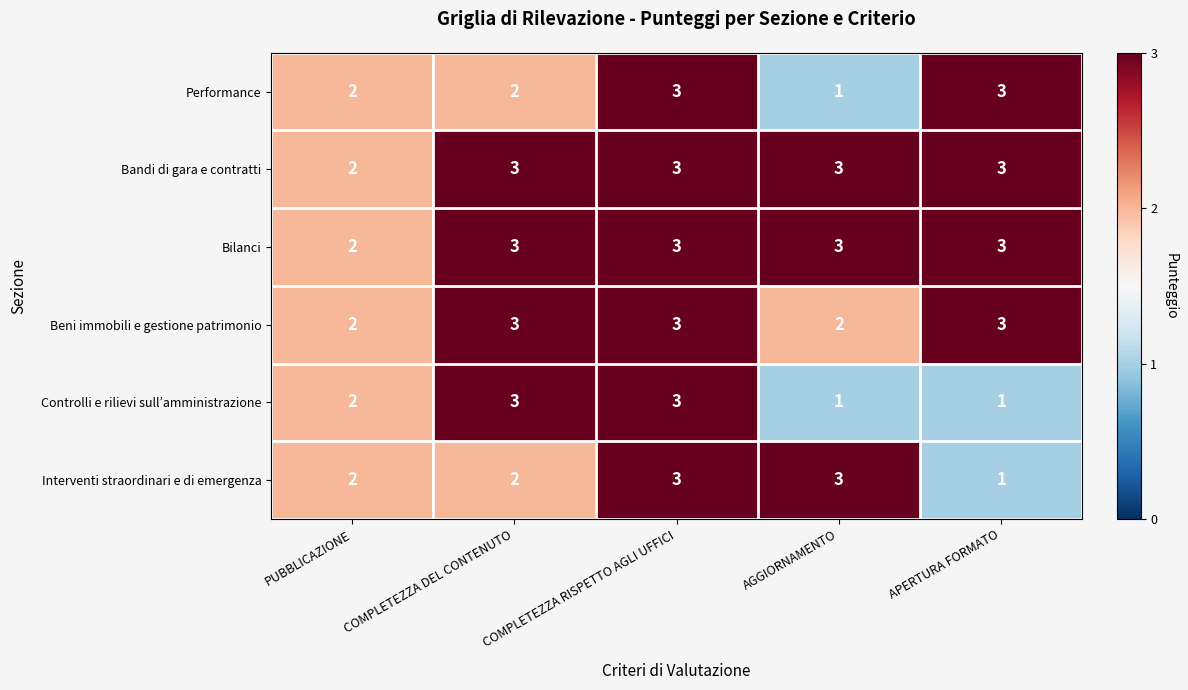

Where is Bilanci nearest to the value 2?

PUBBLICAZIONE